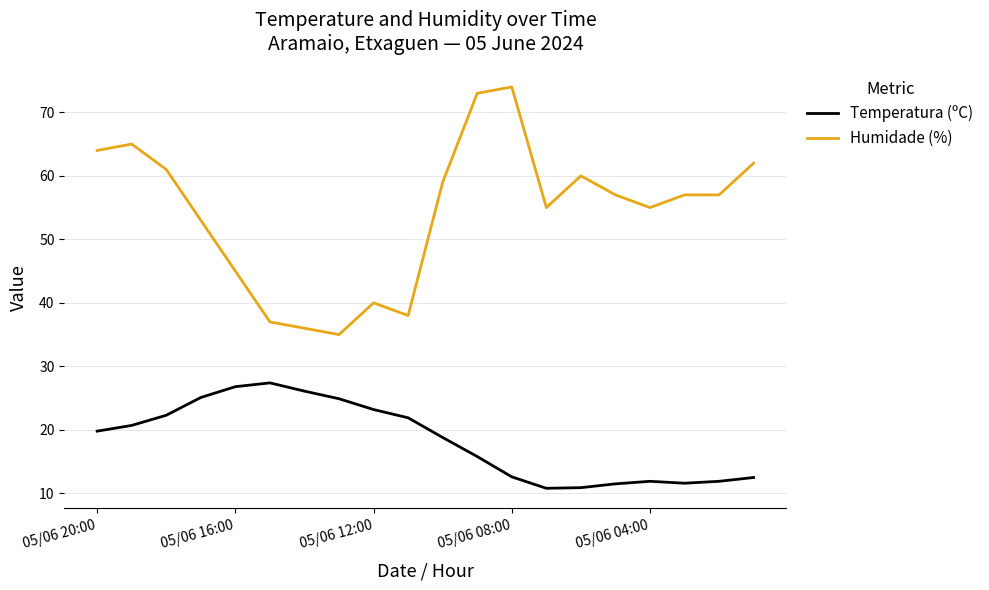

What is the average value of the Temperatura (ºC) series?

18.3